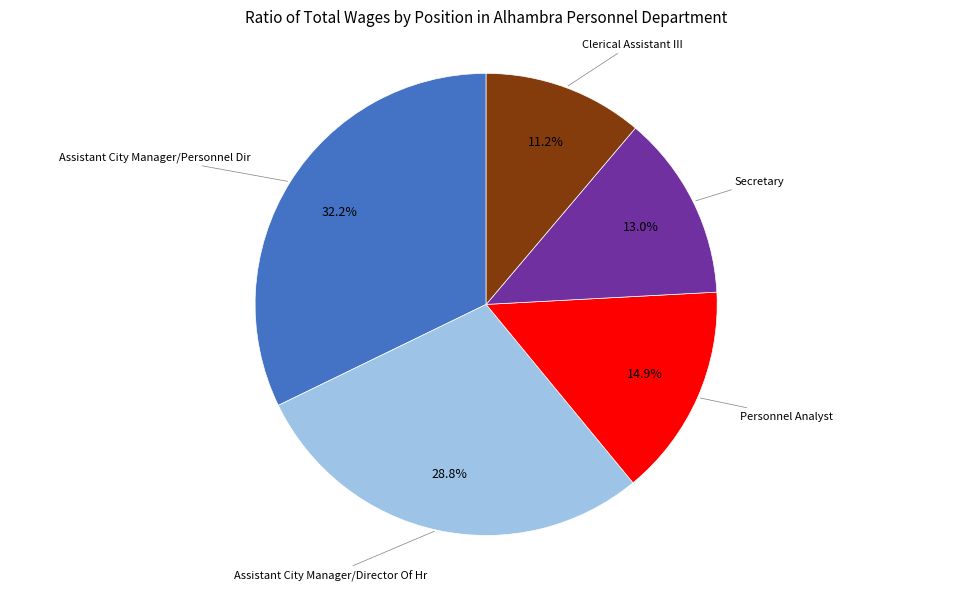

Is there any slice that represents more than half of the pie?

No